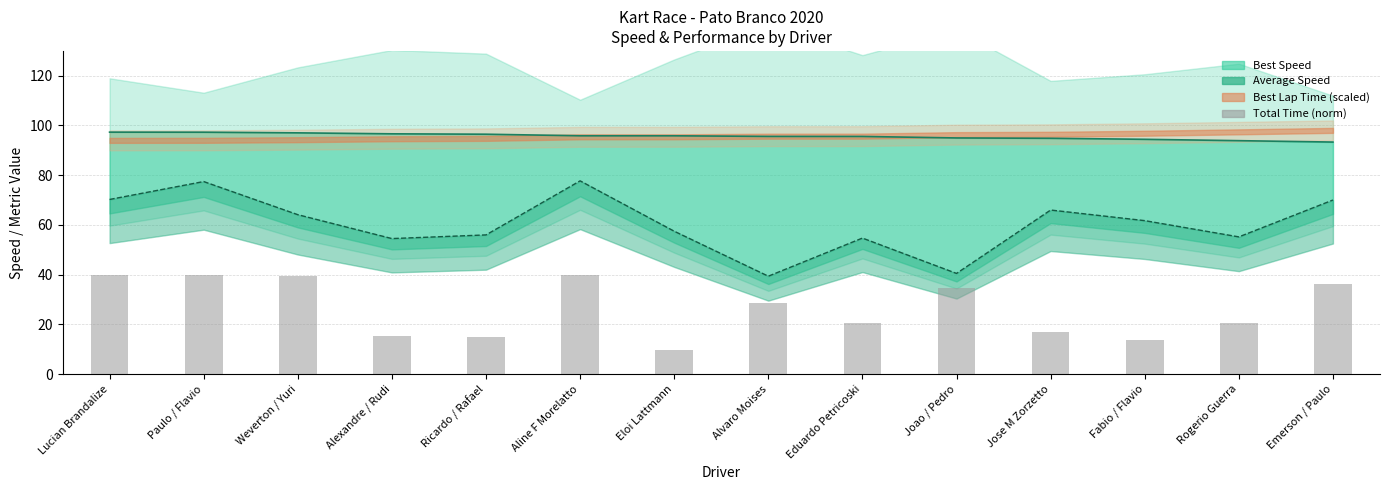

The value at Rogerio Guerra is 30.4. True or false?

False